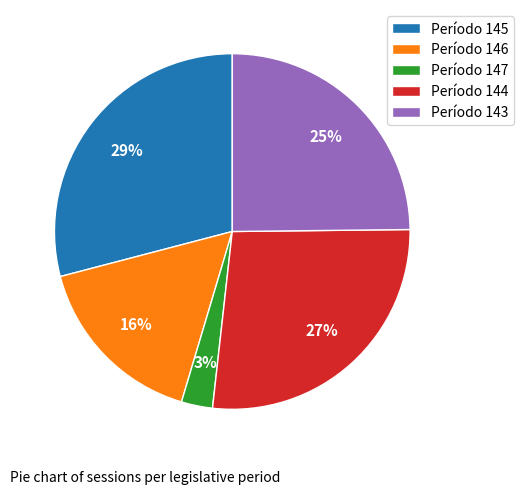

Rank the categories by value from lowest to highest.

Período 147, Período 146, Período 143, Período 144, Período 145